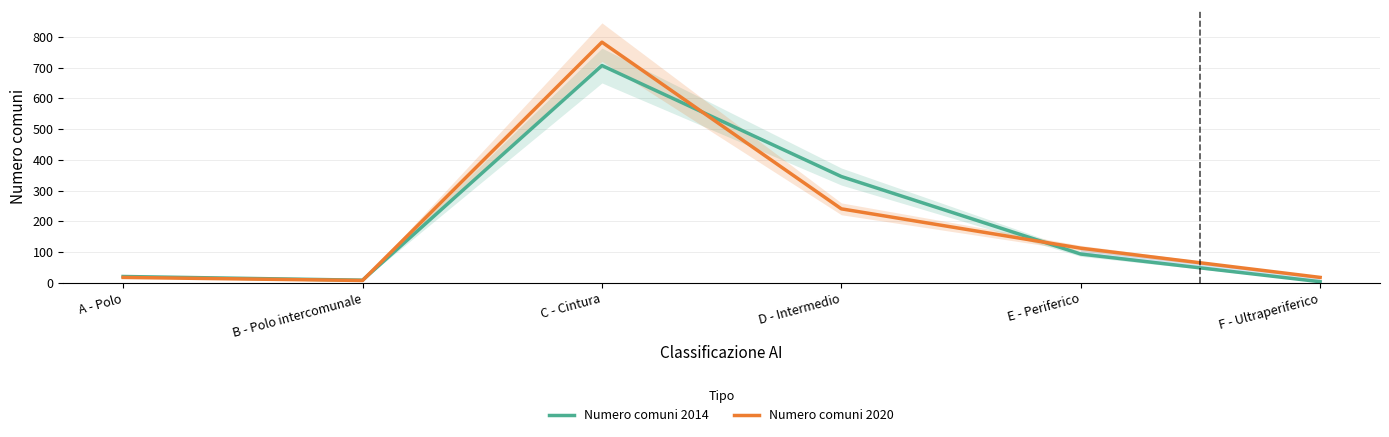

How many lines are shown in the chart?

2